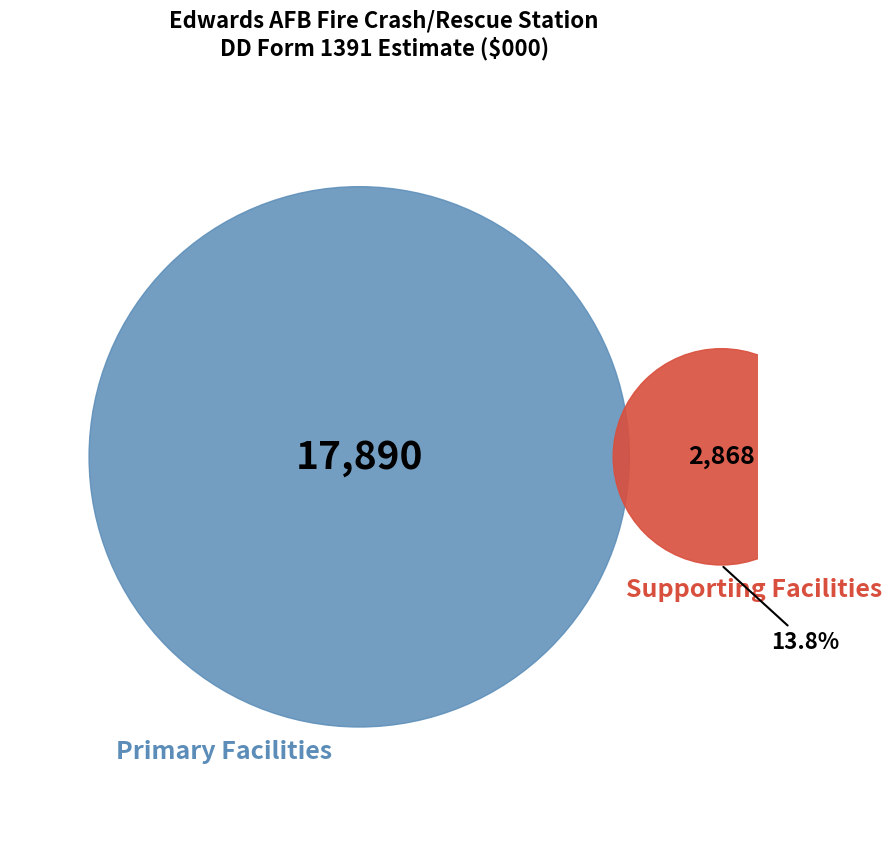

Does Primary Facilities account for over 50% of the chart?

Yes